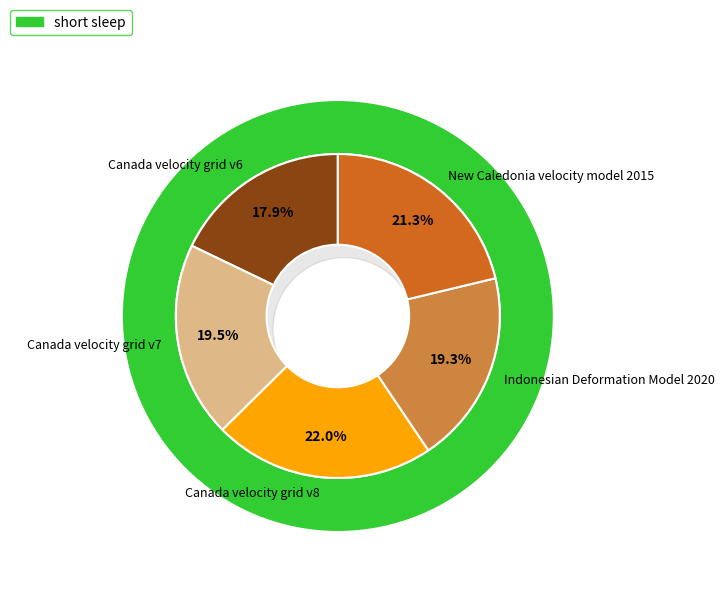

To the nearest percent, what is the difference between the New Caledonia velocity model 2015 and Canada velocity grid v6 slice percentages?

3%